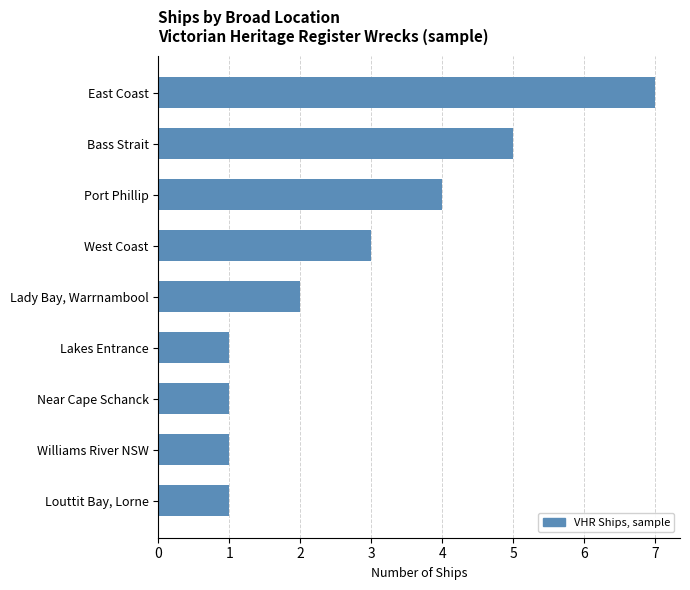

Between Port Phillip and Lakes Entrance, which is larger?

Port Phillip